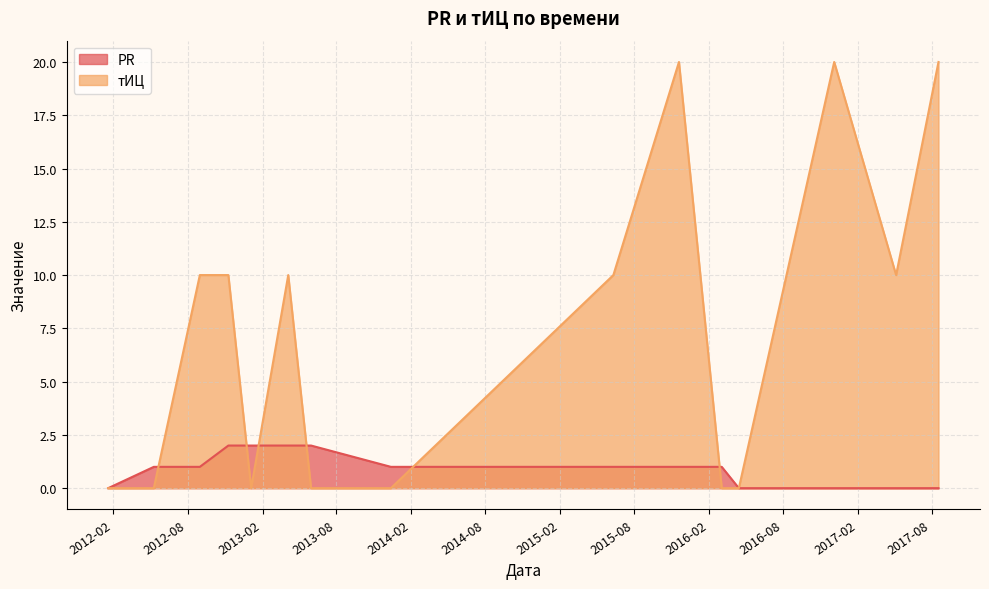

Which series ends up on top after the final intersection of PR and тИЦ?

PR